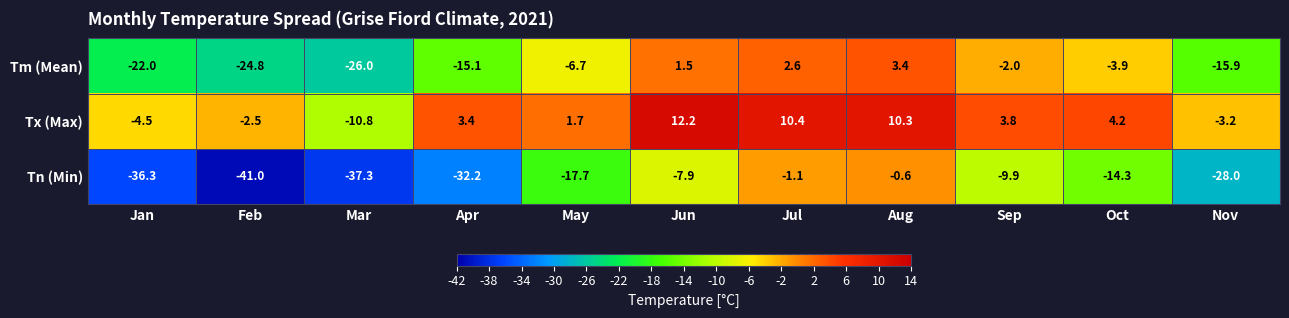

Rank the series at Jan from lowest to highest value.

Tn (Min), Tm (Mean), Tx (Max)